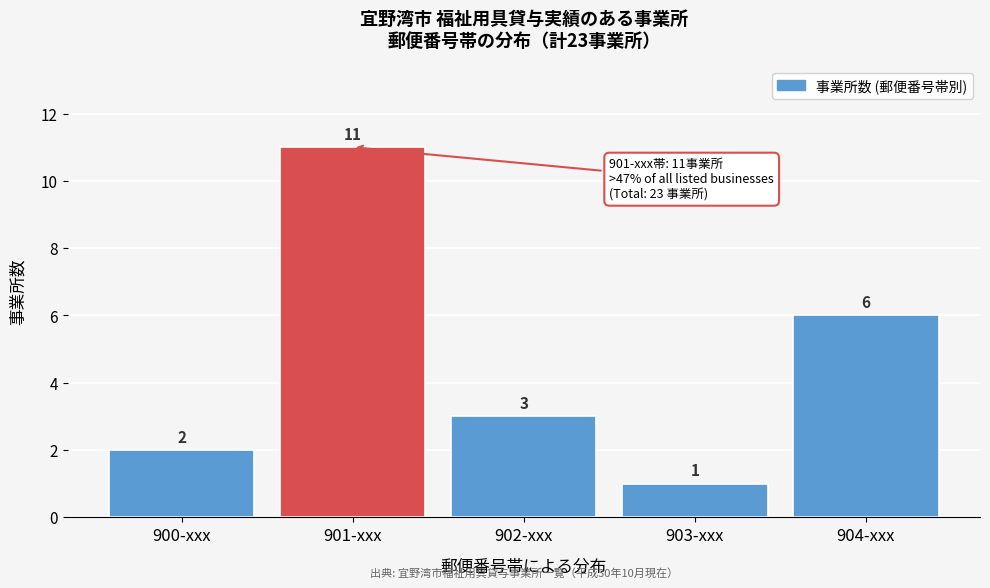

Reading left to right, extract all data points from this chart.

2	11	3	1	6